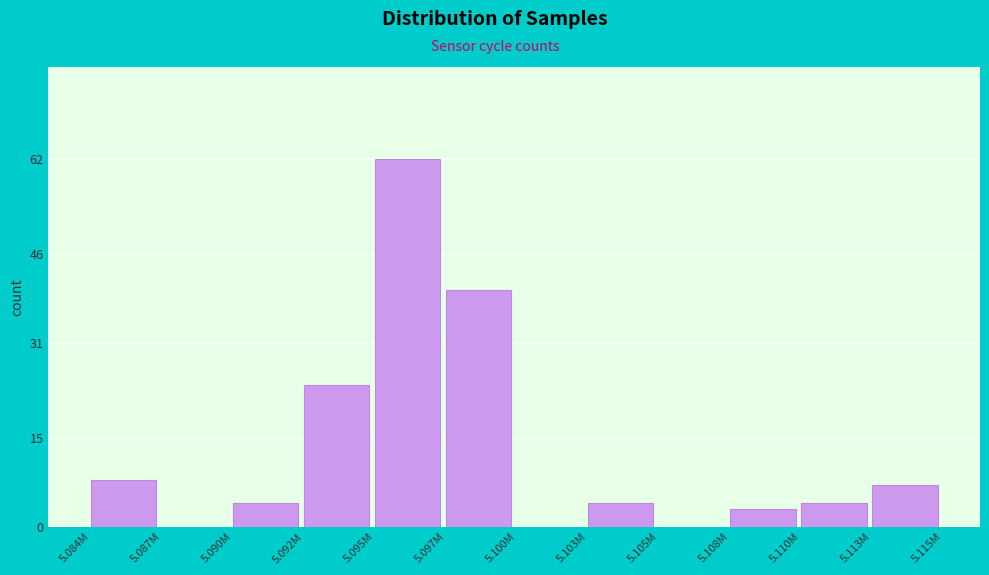

Reading left to right, list all the values displayed in this chart.

5.084M=8	5.087M=0	5.090M=4	5.092M=24	5.095M=62	5.097M=40	5.100M=0	5.103M=4	5.105M=0	5.108M=3	5.110M=4	5.113M=7